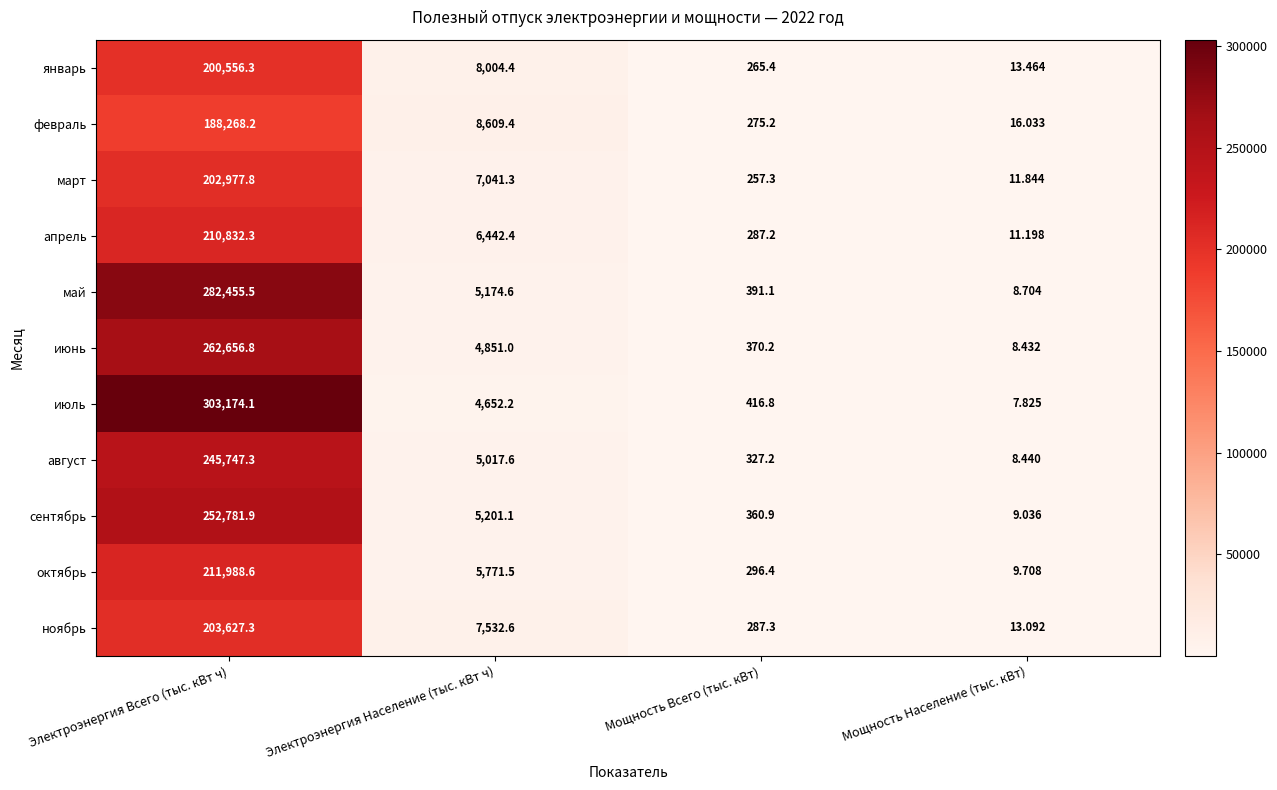

Rank the series at Электроэнергия Население (тыс. кВт ч) from highest to lowest value.

февраль, январь, ноябрь, март, апрель, октябрь, сентябрь, май, август, июнь, июль